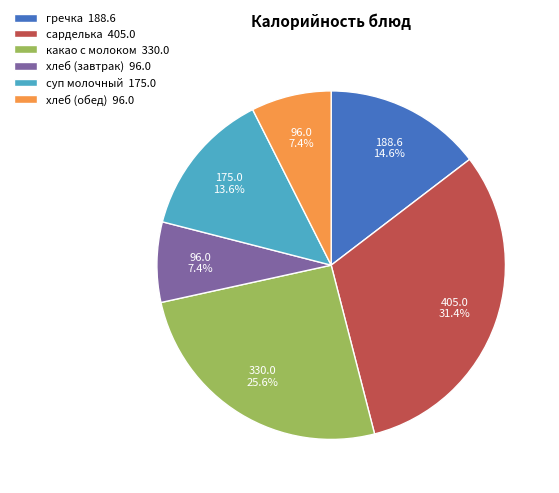

Does any single category account for the majority?

No